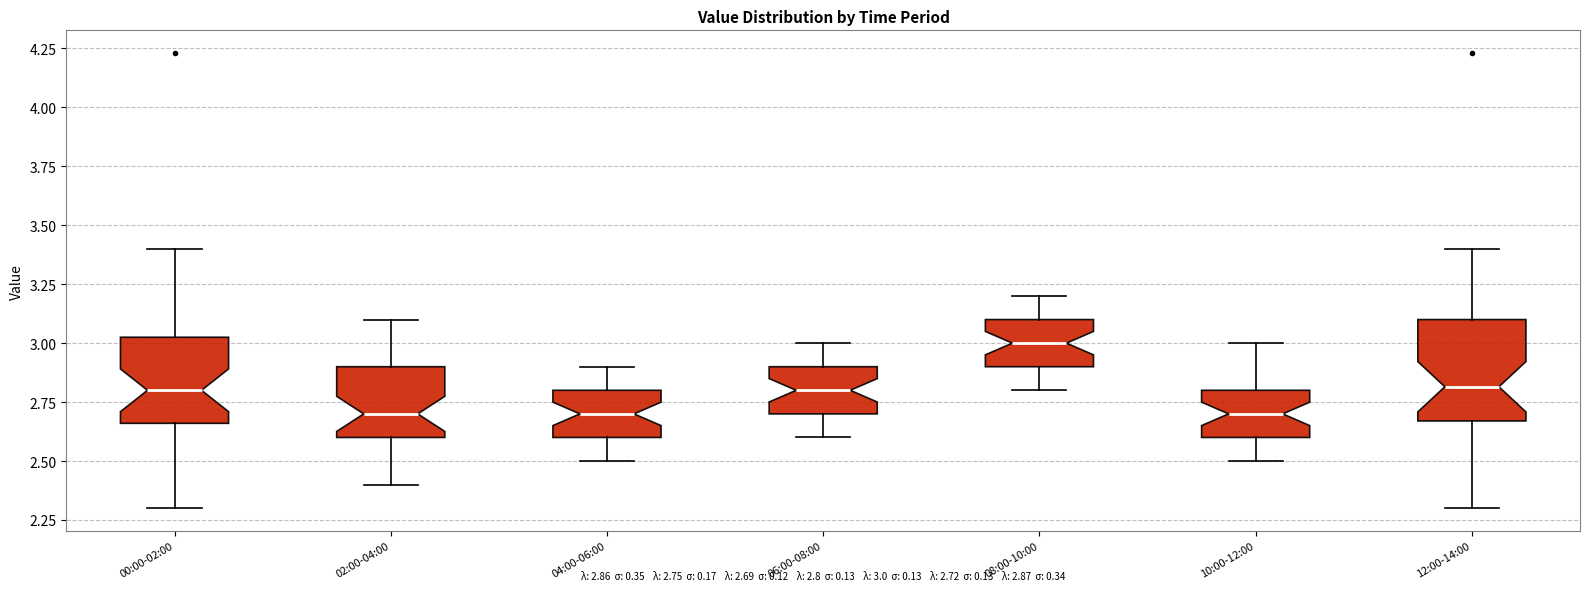

Comparing the boxes themselves (not the whiskers), which one is the tallest?

12:00-14:00